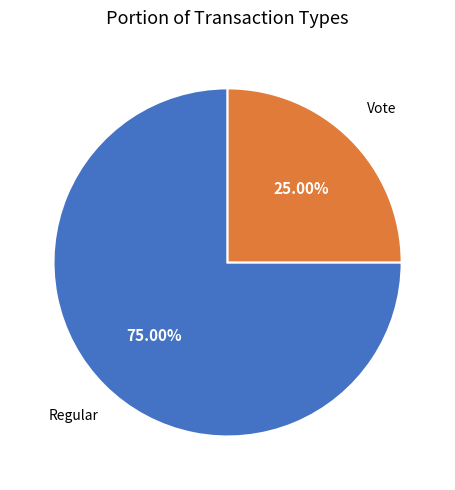

Do Vote and Regular together represent more than half of the pie?

Yes